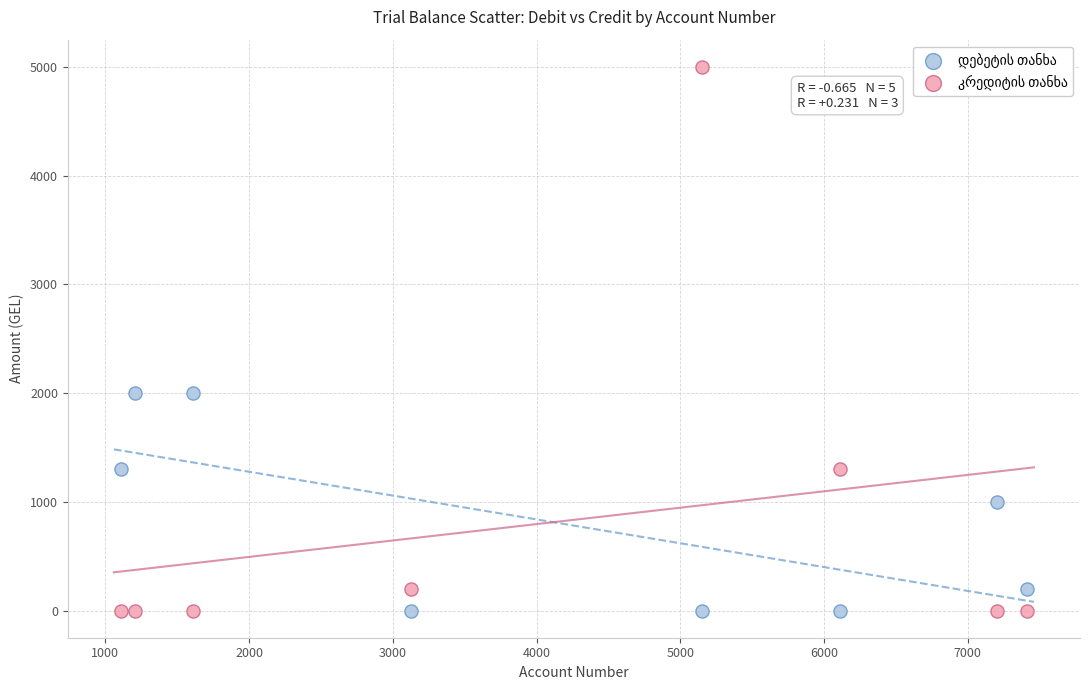

Across all data points, what is the range of X values (max minus min)?

6300